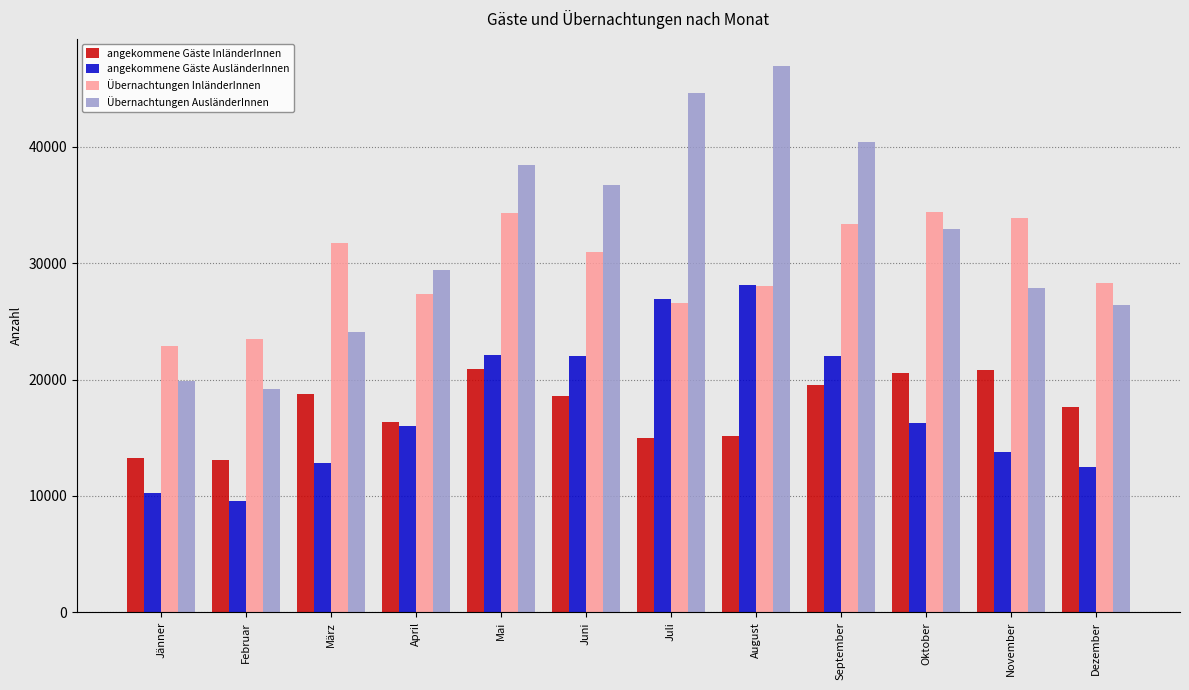

What is the sum of all angekommene Gäste AusländerInnen values?

212374